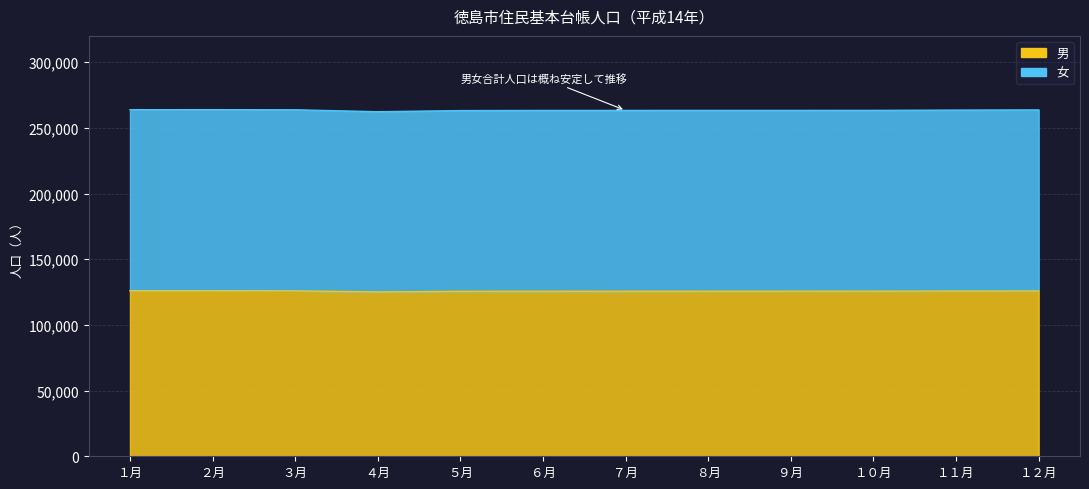

Read the 男 value at ３月.

125936